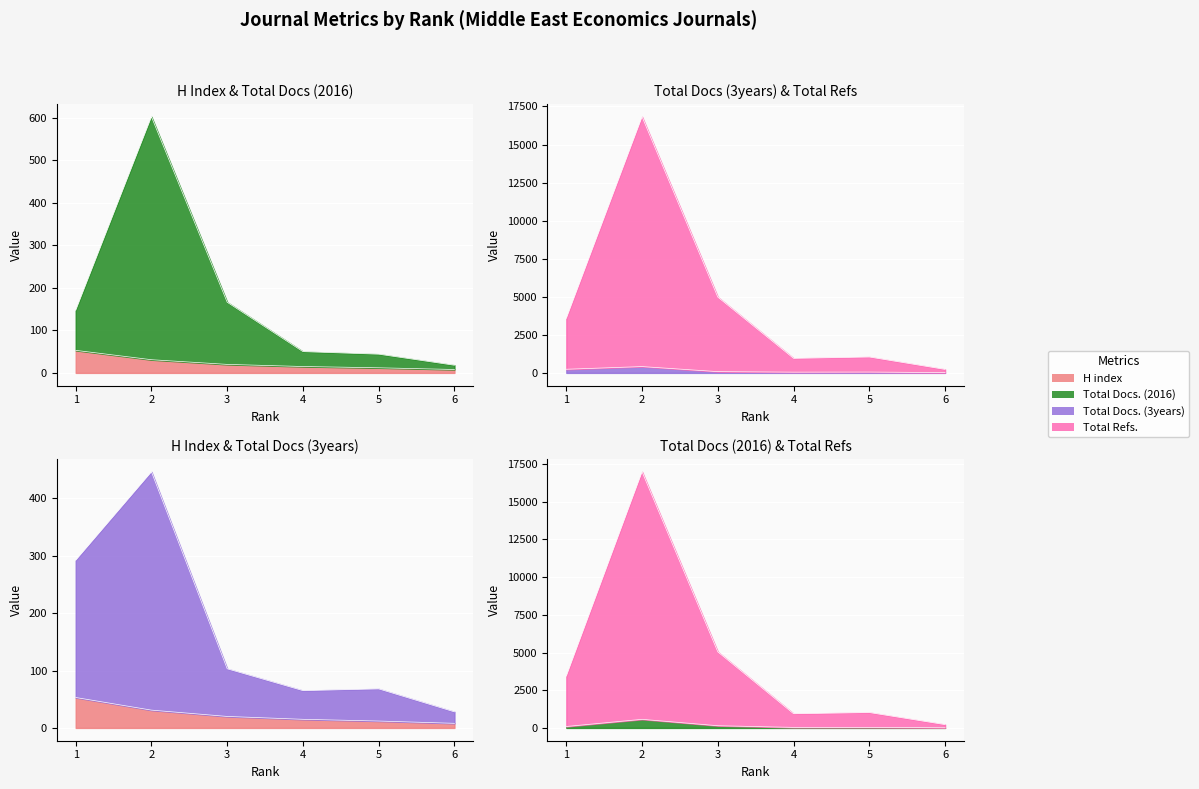

Where is the first local minimum for Total Refs.?

4